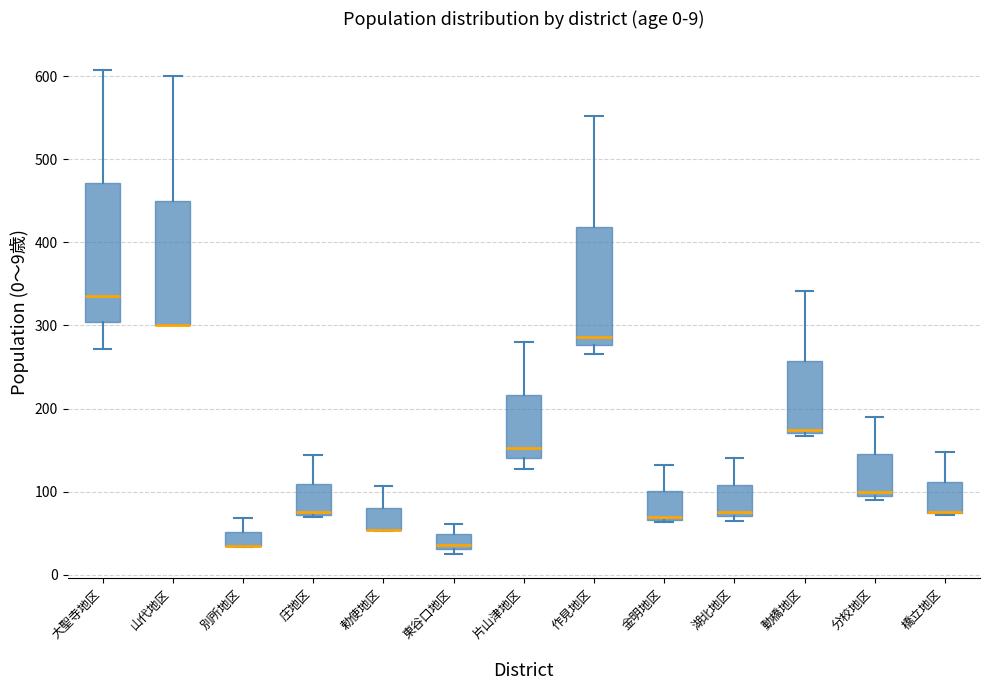

Comparing the boxes themselves (not the whiskers), which one is the tallest?

大聖寺地区